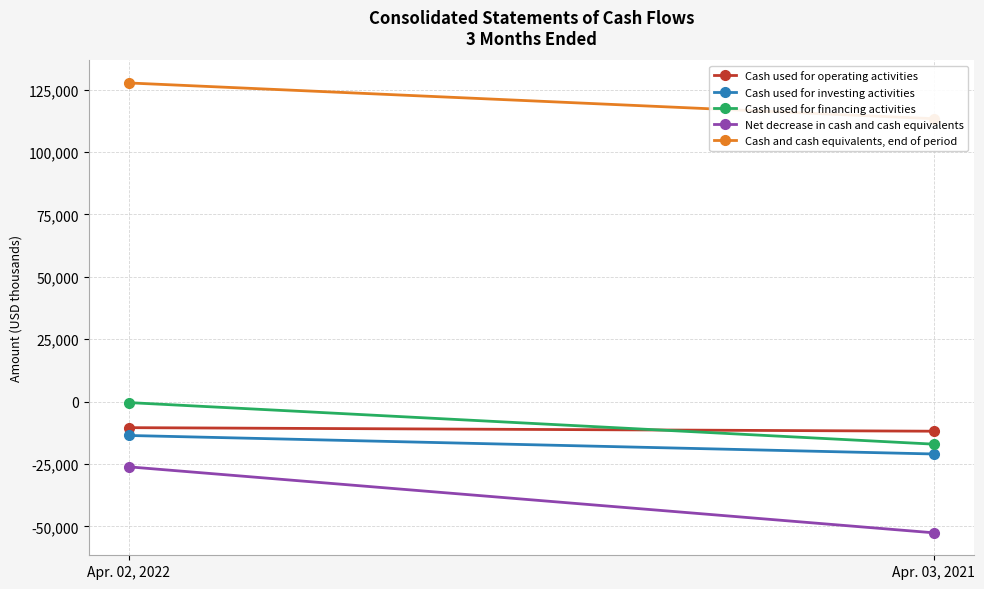

What is the sum of the Cash used for financing activities values at Apr. 02, 2022 and Apr. 03, 2021?

-17471